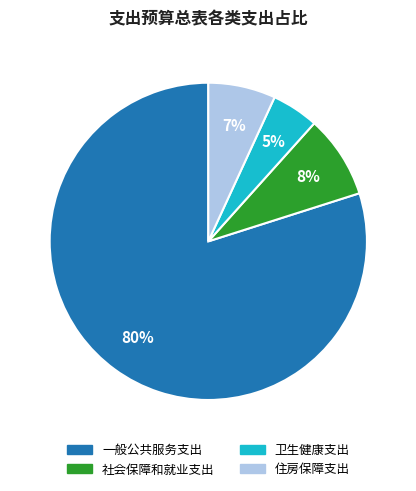

To the nearest percent, what percentage of the pie is 社会保障和就业支出?

8%